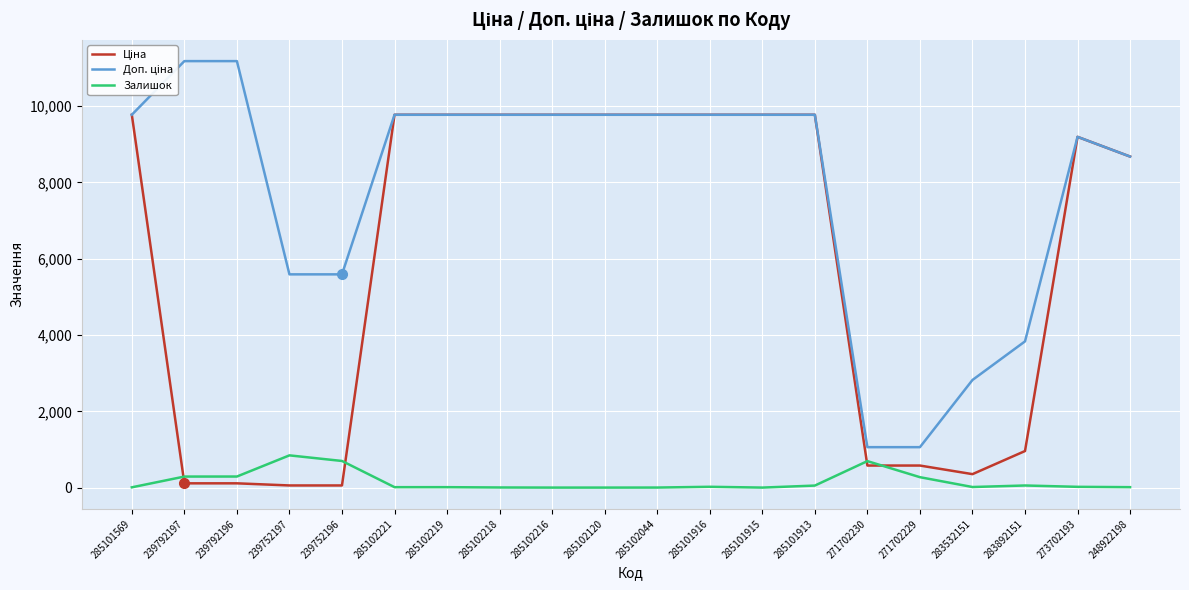

Which category has the highest value in the Залишок series?

239752197